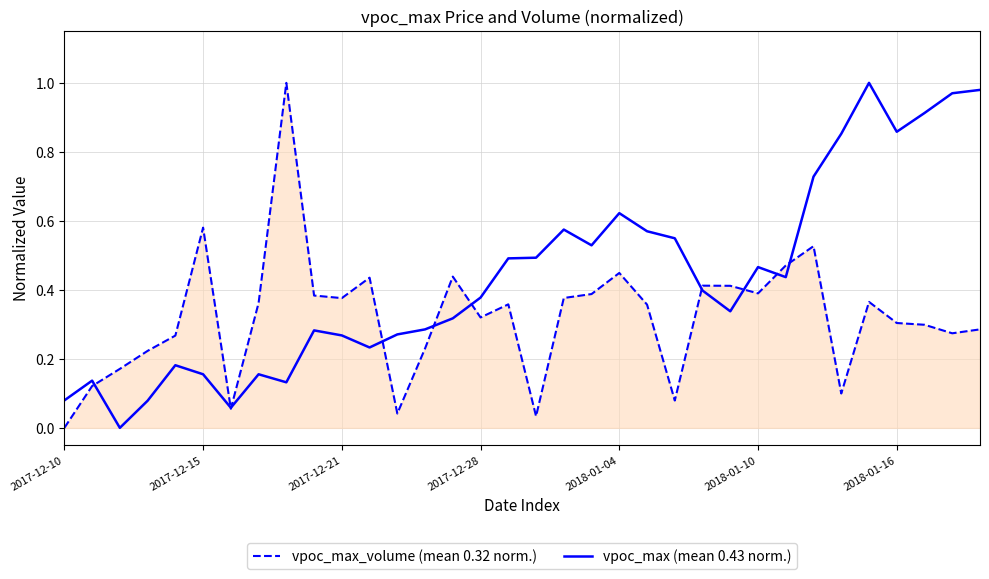

List the series in order of their overall mean, lowest first.

vpoc_max_volume (mean 0.32 norm.), vpoc_max (mean 0.43 norm.)